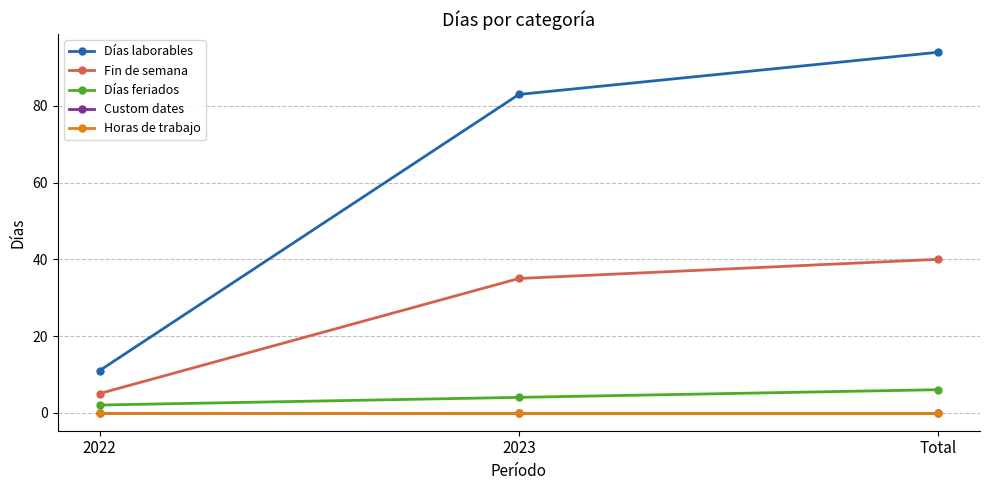

At which category is the sum across all series the highest?

Total